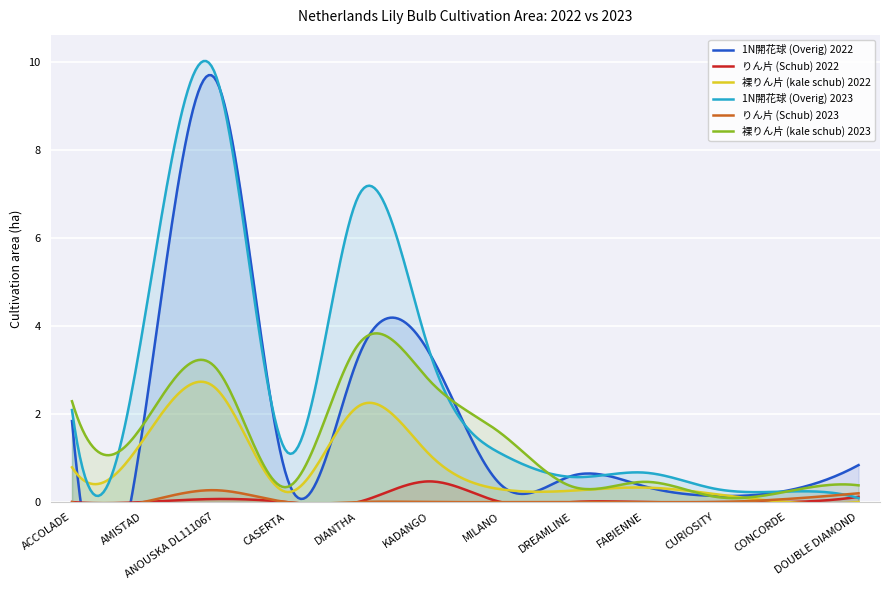

Is it true that 裸りん片 (kale schub) 2023 equals 3.6 at DIANTHA?

True